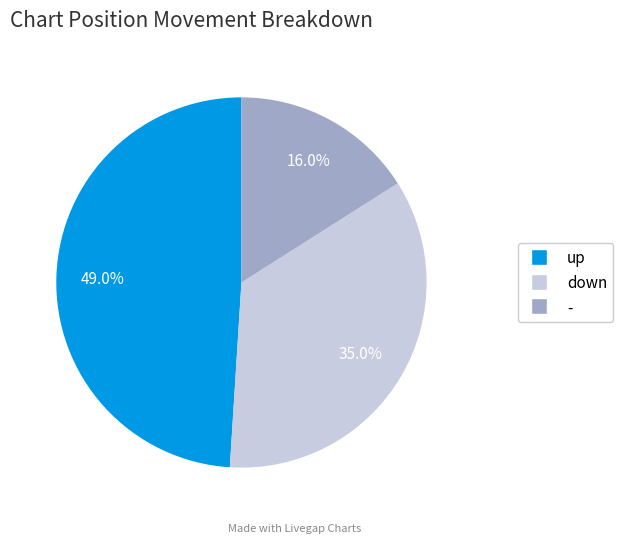

To the nearest percent, what percentage of the pie is -?

16%